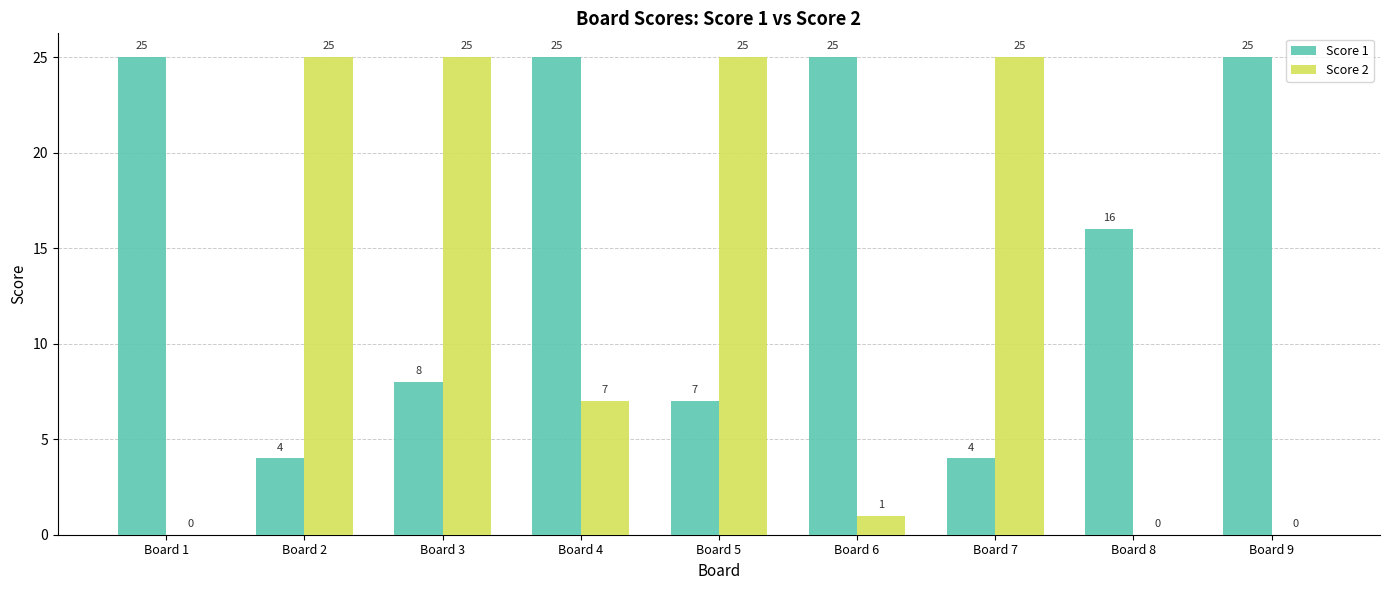

How many categories are shown in the chart?

9